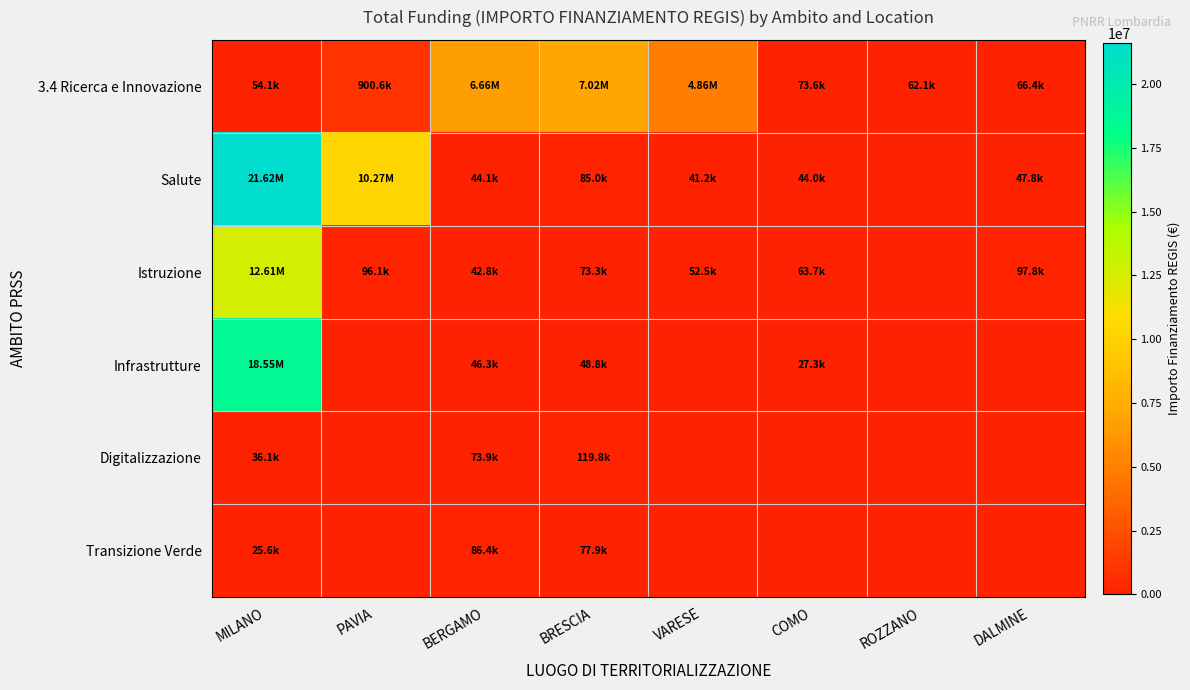

At which category does the chart reach its peak across all series?

MILANO